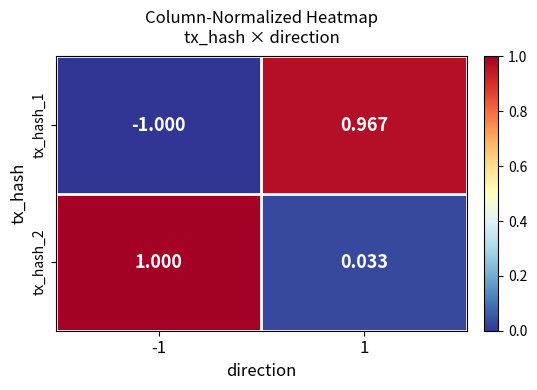

Is the value of tx_hash_1 at -1 greater than the value of tx_hash_2 at -1?

No